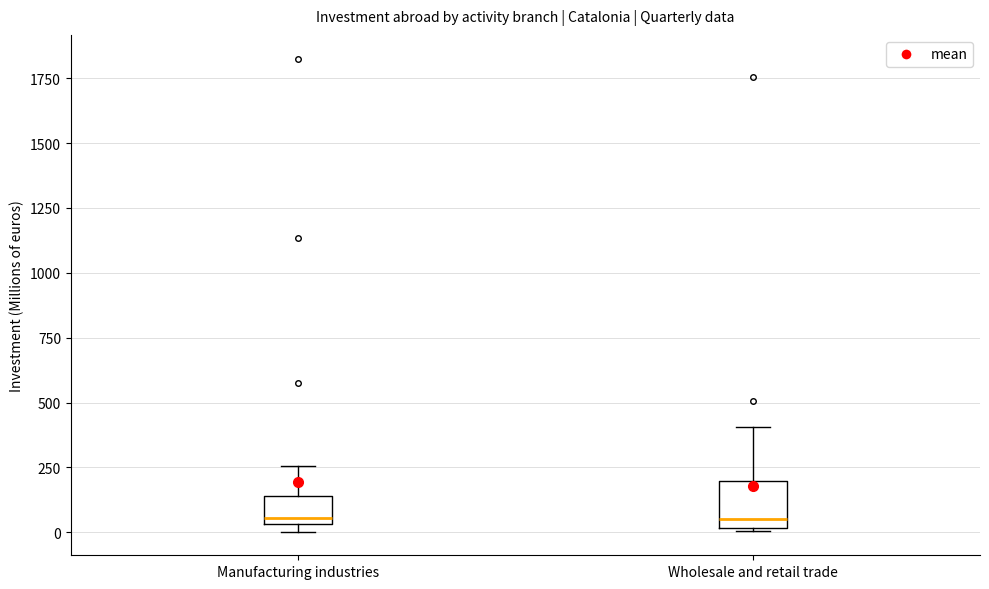

Comparing the boxes themselves (not the whiskers), which one is the tallest?

Wholesale and retail trade